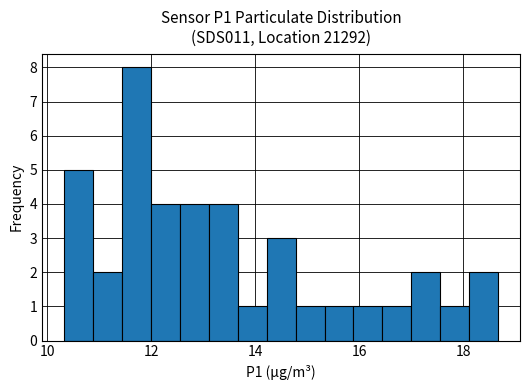

Around what value on the x-axis is the tallest bar? Give the approximate position of its centre, as read against the axis.

11.8